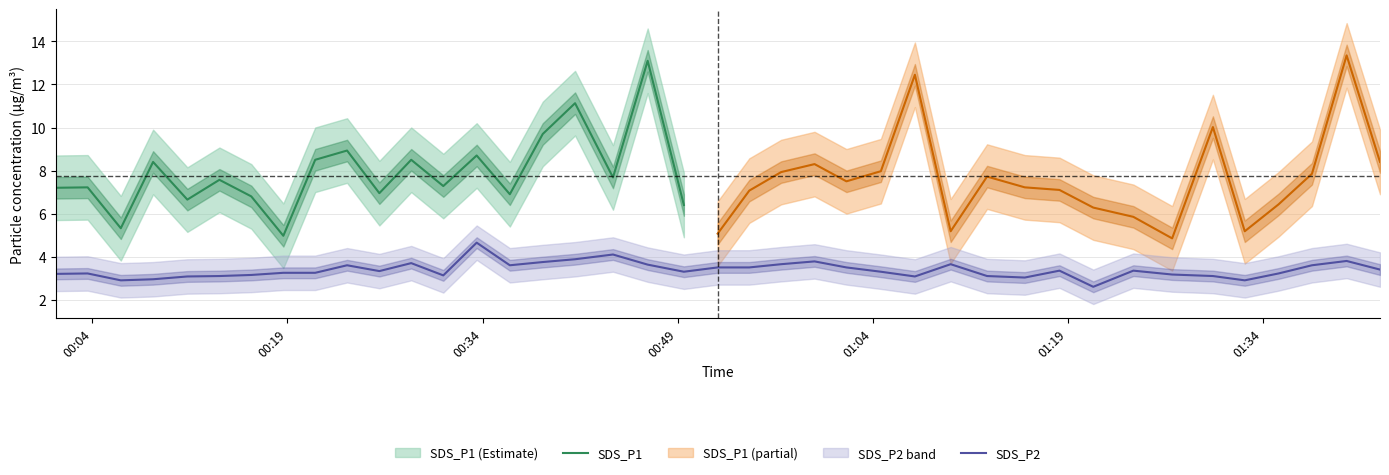

What is the maximum value for SDS_P2?

4.7